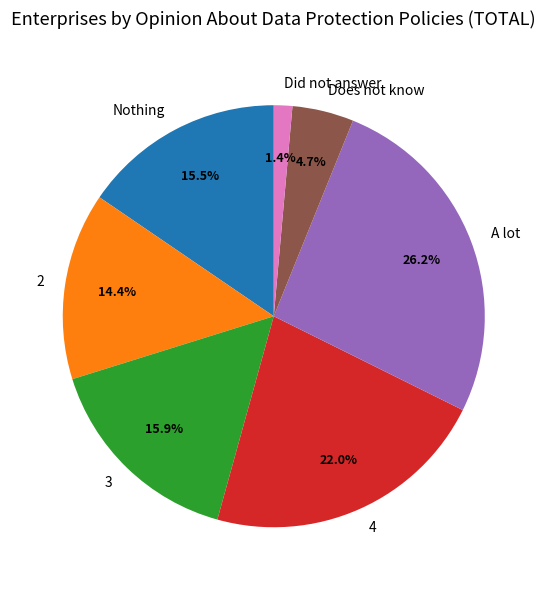

How many segments does this pie chart have?

7